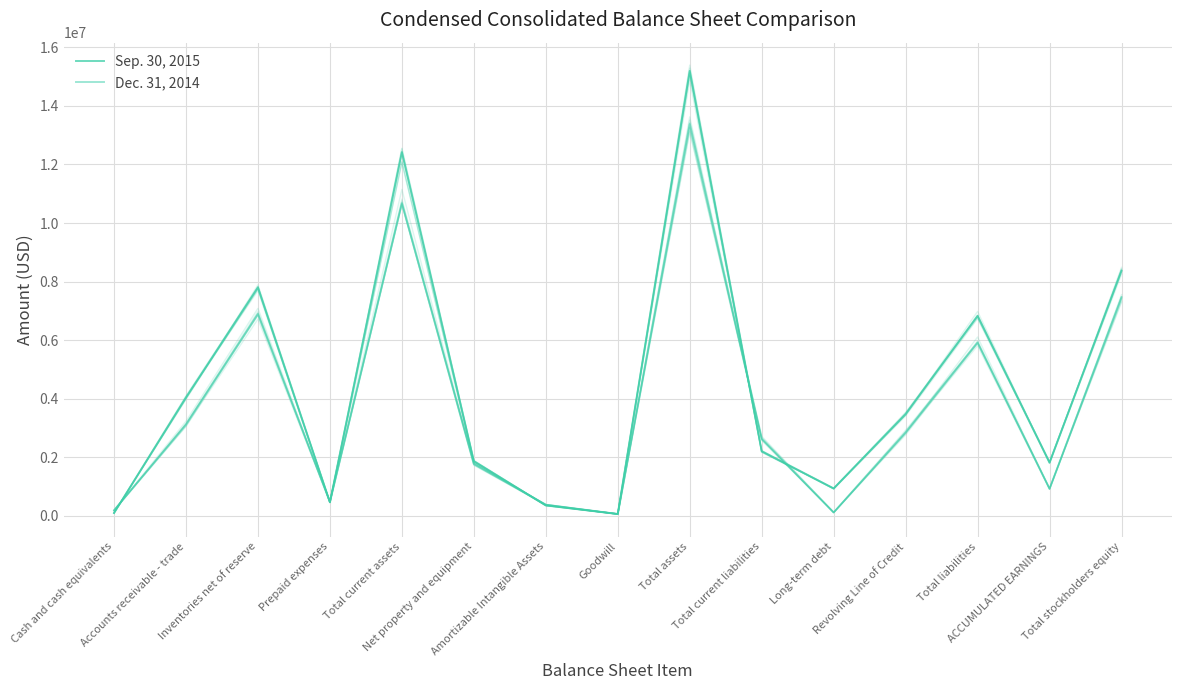

What is the label of the 3rd point from the right?

Total liabilities